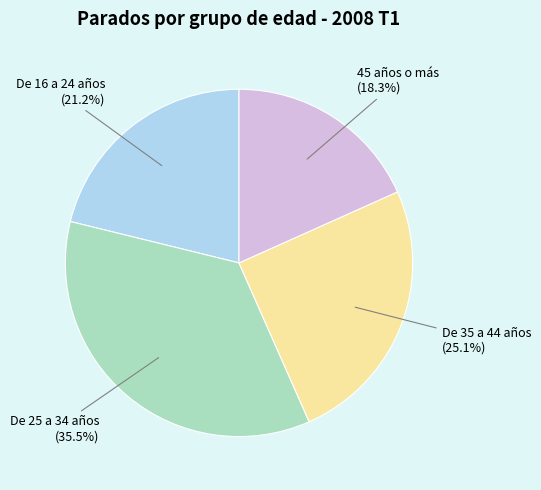

Which has a higher value, De 35 a 44 años or De 16 a 24 años?

De 35 a 44 años